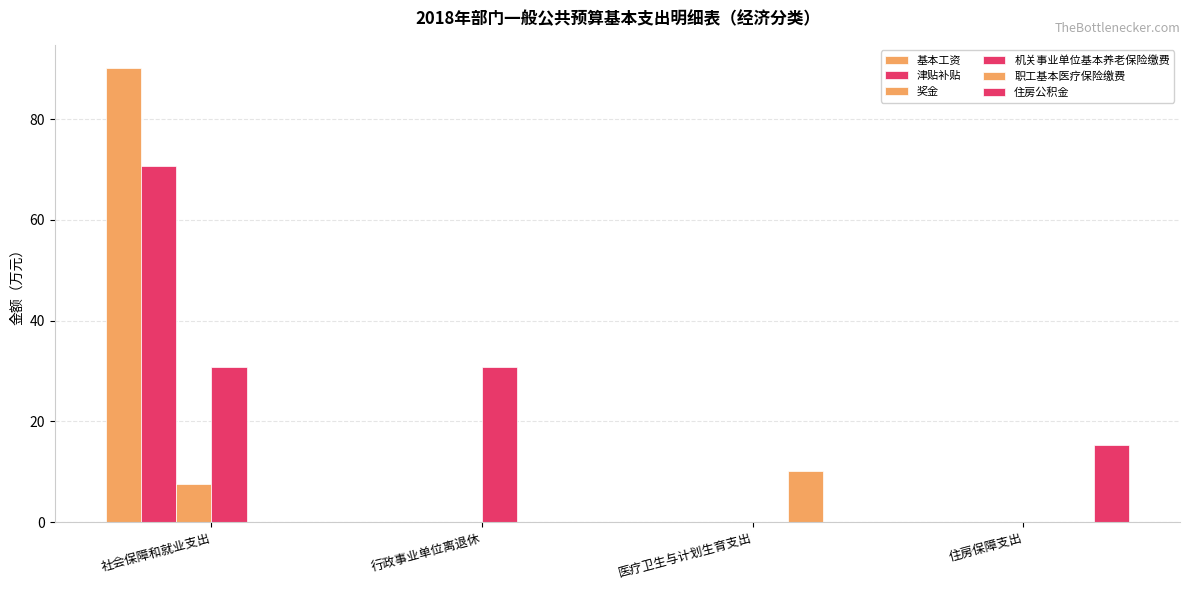

How many series are shown in this chart?

6